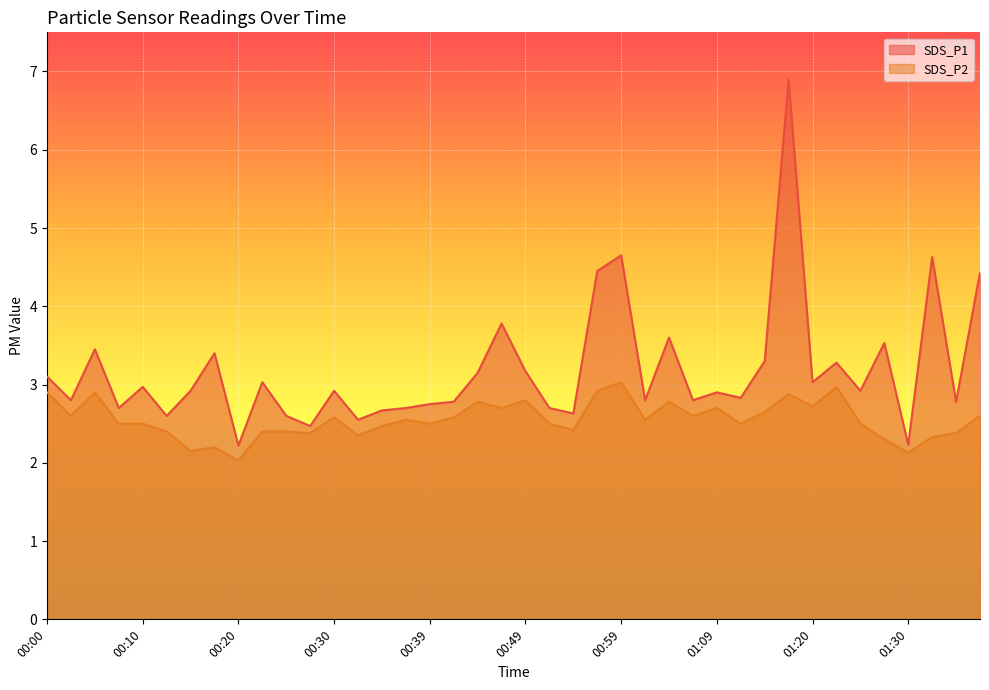

What value does the SDS_P1 series have at 01:27?

3.5